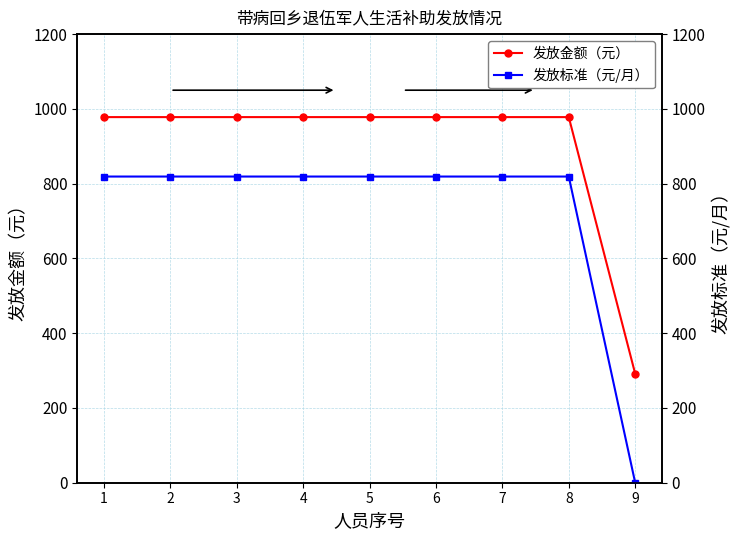

True or false: 发放标准（元/月） and 发放金额（元） intersect in this chart.

False